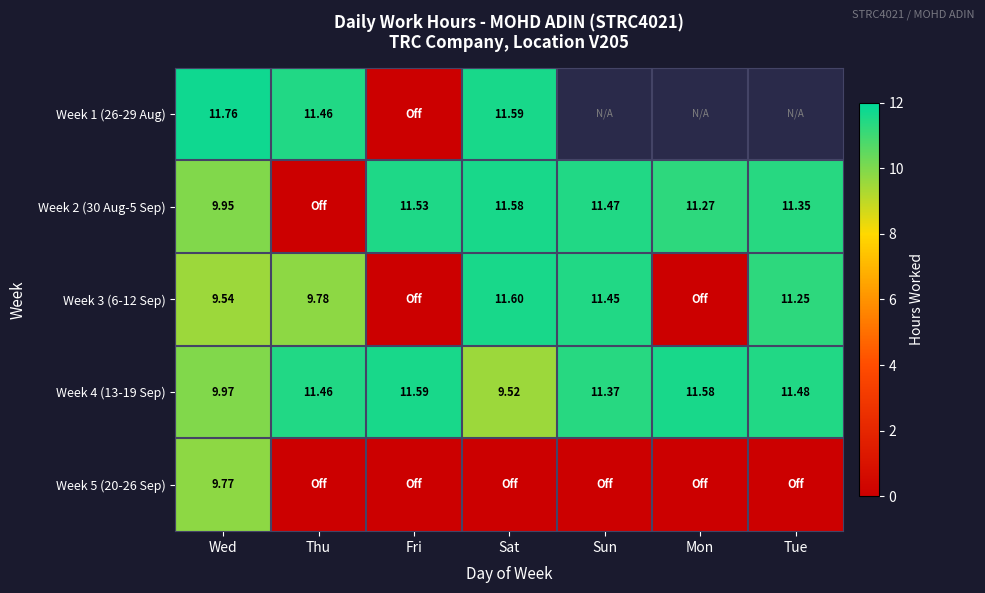

Which category has the lowest value in the Week 4 (13-19 Sep) series?

Sat